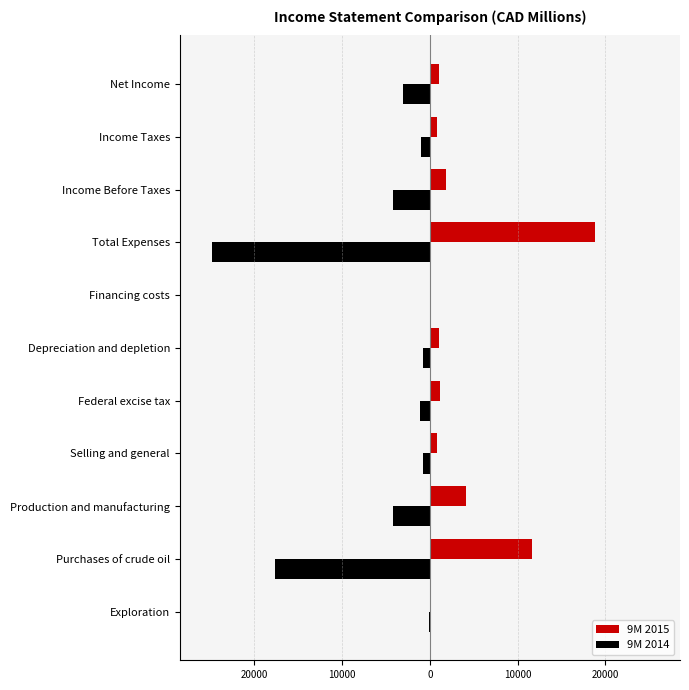

What are all the series names shown in the legend?

9M 2015, 9M 2014